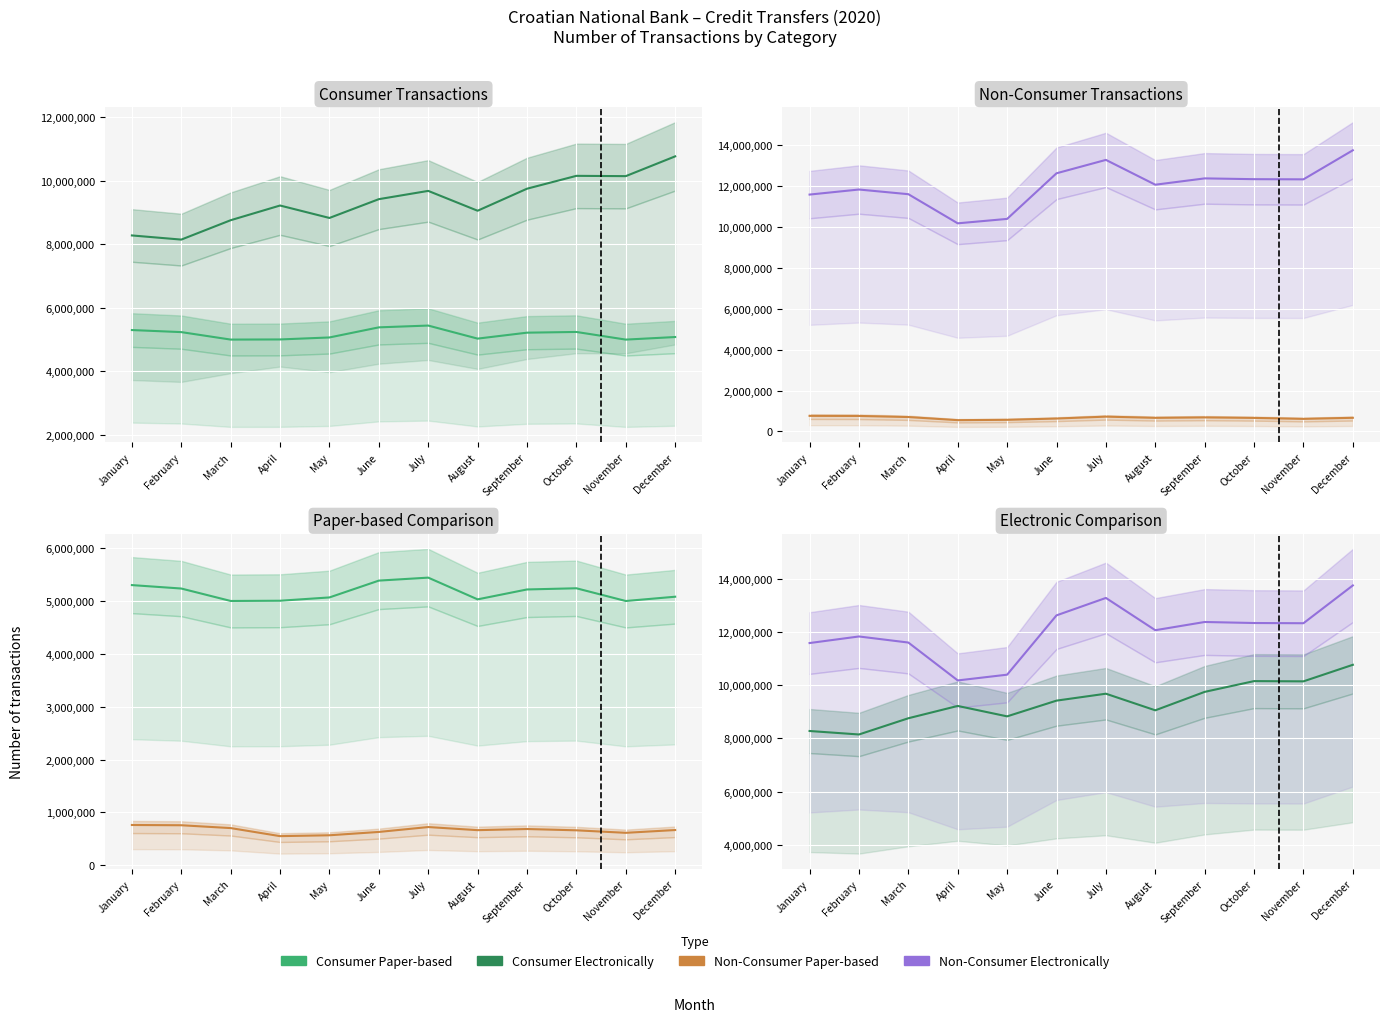

How many series are shown in this chart?

4